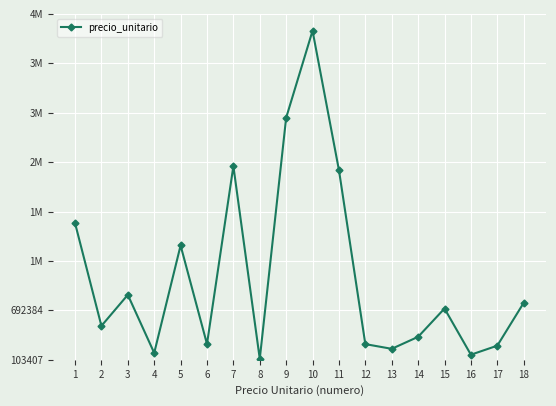

Reading left to right, what are all the values shown in this chart?

1732544	507553	877795	185173	1466250	291295	2411550	114897	2988563	4025000	2364538	290375	234255	377200	714553	164220	271700	782000